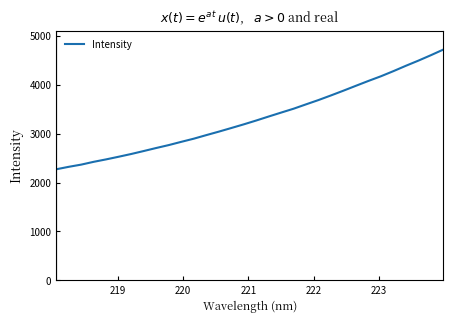

What is the sum of all values?

106481.3